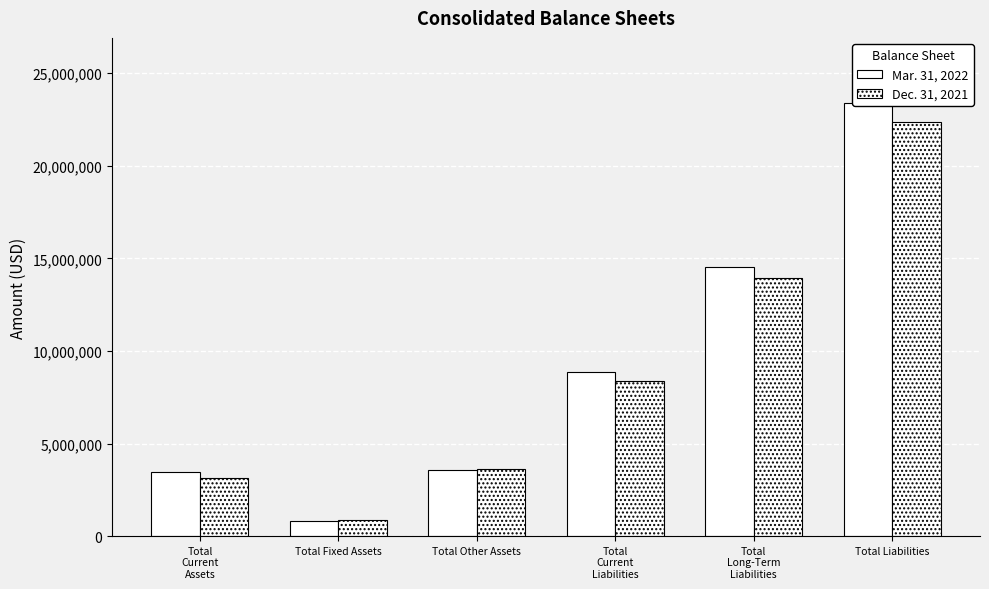

What is the value of the Mar. 31, 2022 bar at the 6th from the left?

23399631